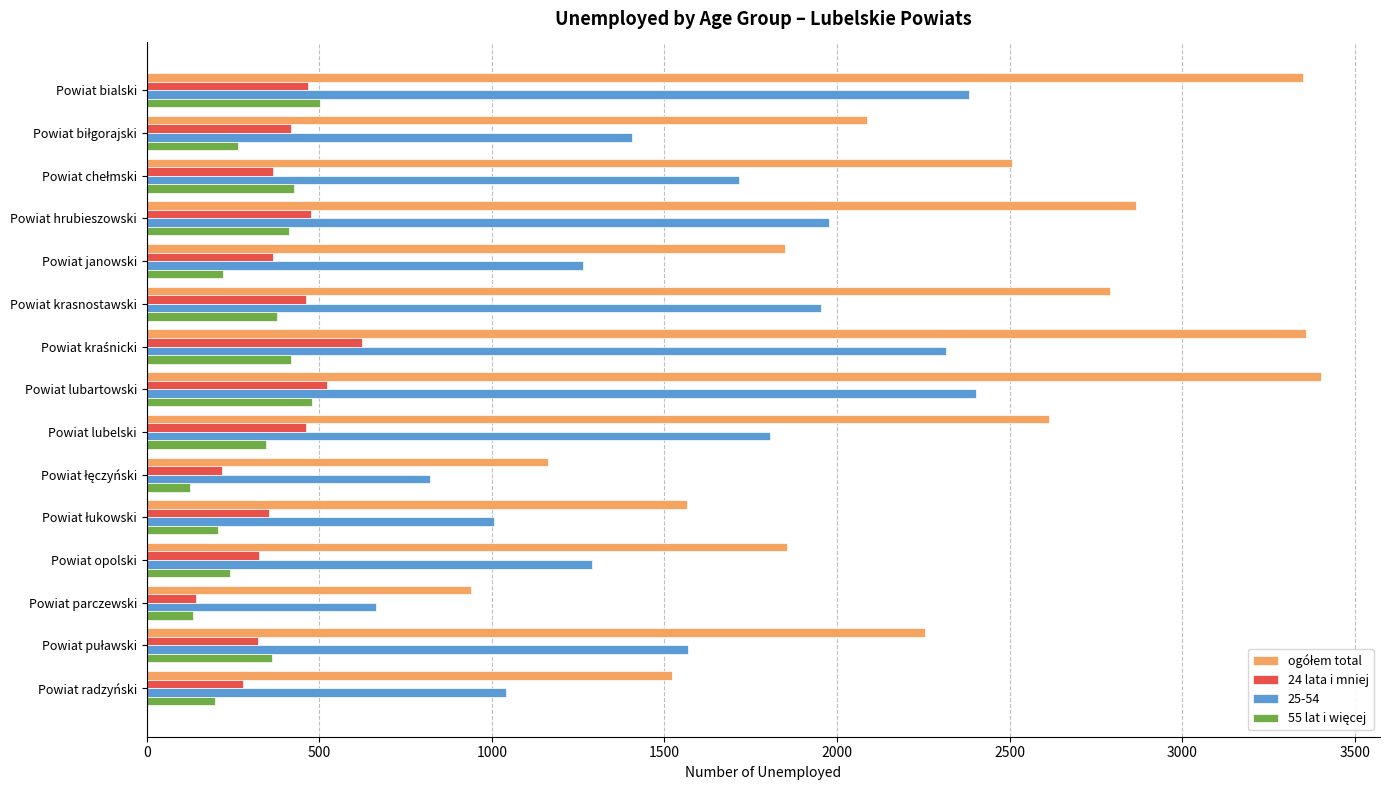

What is the spread (max minus min) of values at Powiat janowski?

1628